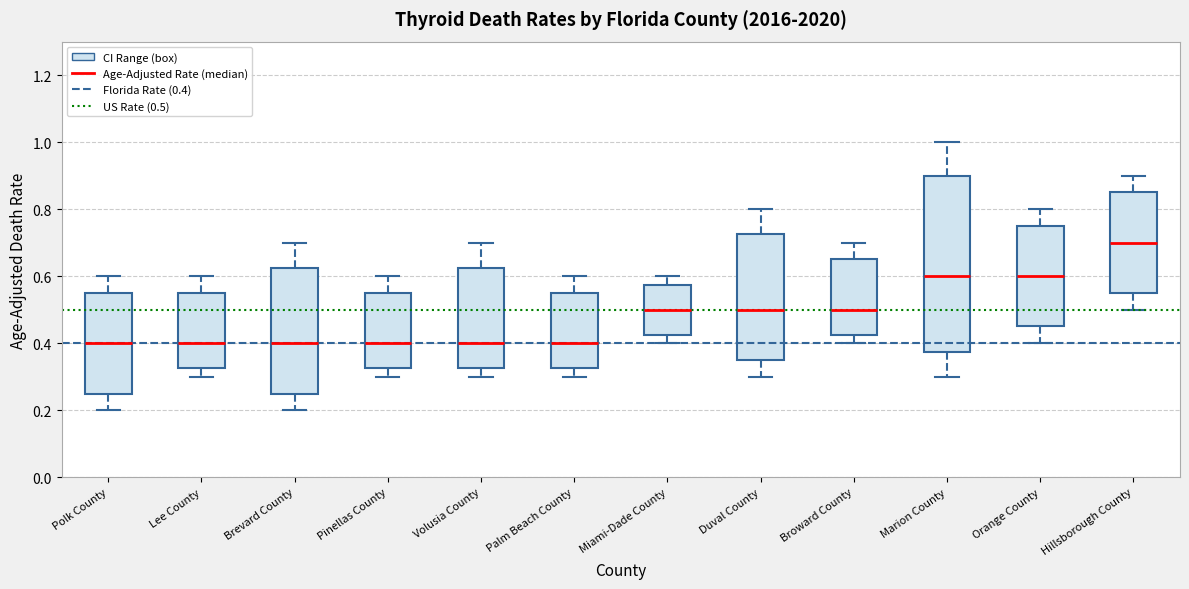

Reading left to right, transcribe this box plot: for each box, give where its median line is, the range the box spans, and where its two whiskers end, as read against the y-axis. The values are not printed on the chart, so give them approximately, as read against the axis.

Polk County: median 0.40, box 0.26 to 0.56, whiskers 0.20 to 0.60
Lee County: median 0.40, box 0.32 to 0.56, whiskers 0.30 to 0.60
Brevard County: median 0.40, box 0.26 to 0.62, whiskers 0.20 to 0.70
Pinellas County: median 0.40, box 0.32 to 0.56, whiskers 0.30 to 0.60
Volusia County: median 0.40, box 0.32 to 0.62, whiskers 0.30 to 0.70
Palm Beach County: median 0.40, box 0.32 to 0.56, whiskers 0.30 to 0.60
Miami-Dade County: median 0.50, box 0.42 to 0.58, whiskers 0.40 to 0.60
Duval County: median 0.50, box 0.36 to 0.72, whiskers 0.30 to 0.80
Broward County: median 0.50, box 0.42 to 0.66, whiskers 0.40 to 0.70
Marion County: median 0.60, box 0.38 to 0.90, whiskers 0.30 to 1.00
Orange County: median 0.60, box 0.46 to 0.76, whiskers 0.40 to 0.80
Hillsborough County: median 0.70, box 0.56 to 0.86, whiskers 0.50 to 0.90